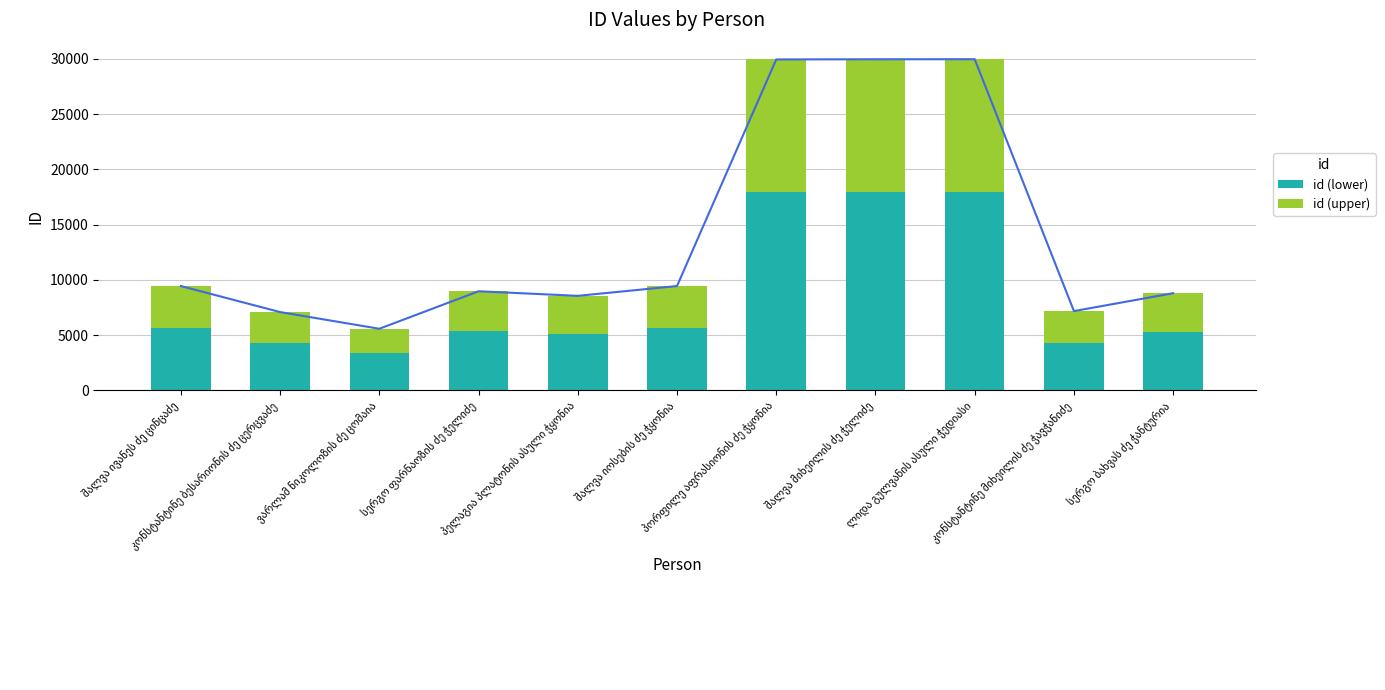

At which category is the sum across all series the highest?

ლიდა გულვანის ასული ჭედიასი